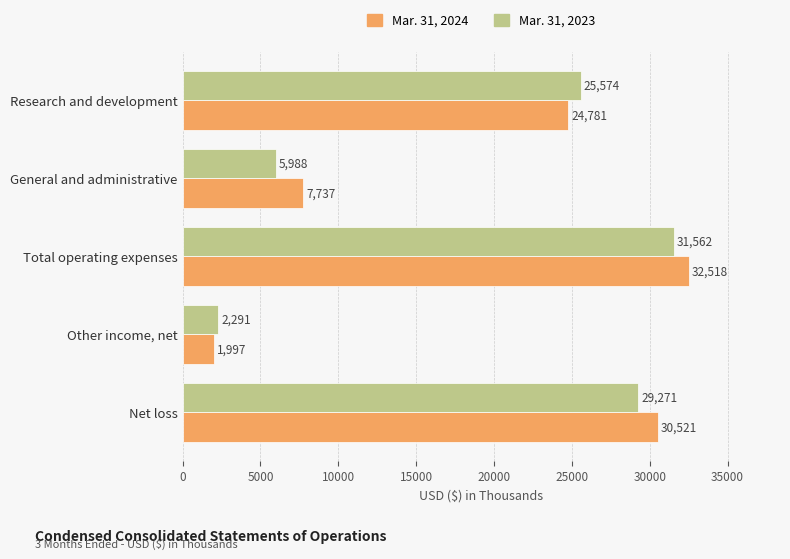

What is the highest value of the Mar. 31, 2023 series?

31562